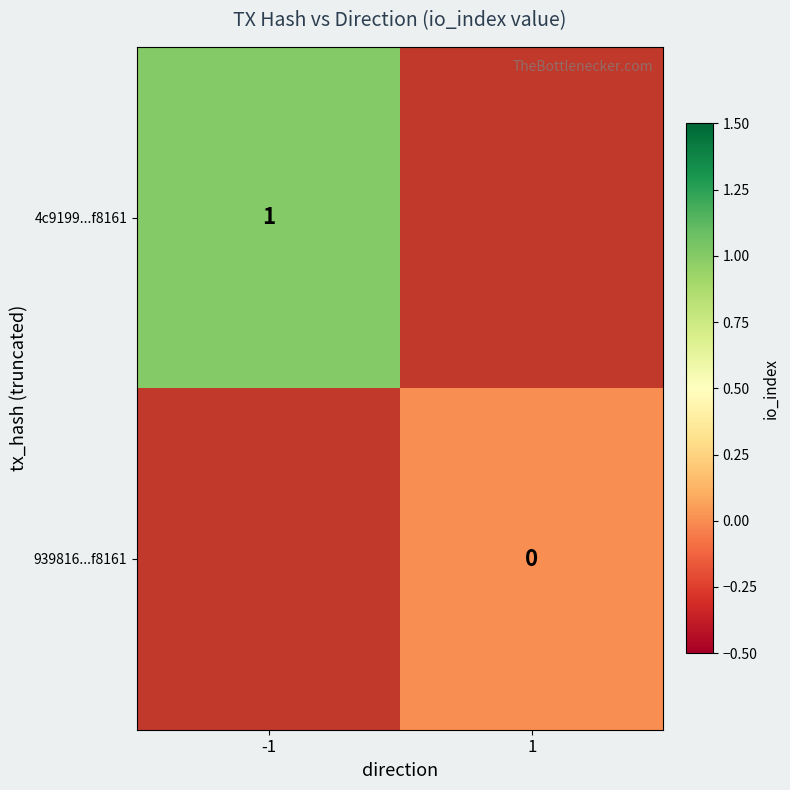

The value of 4c9199...f8161 at -1 is 0. True or false?

False